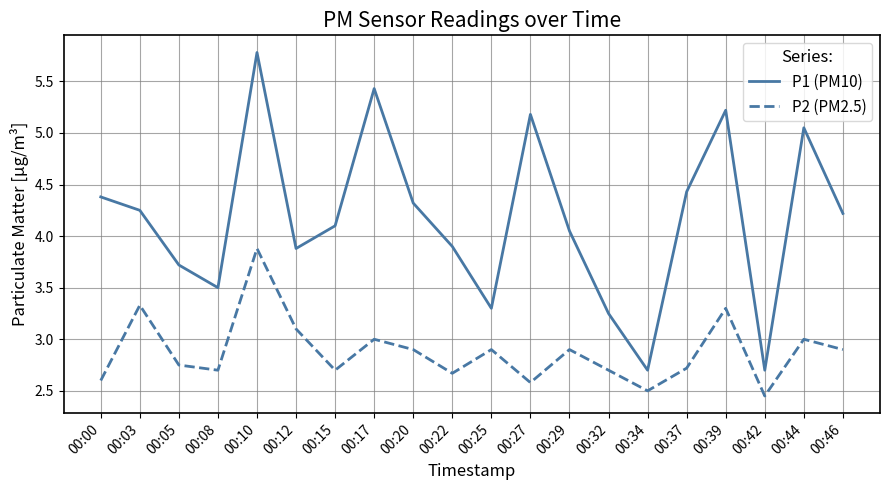

The value of P1 (PM10) at 00:25 is 3.3. True or false?

True